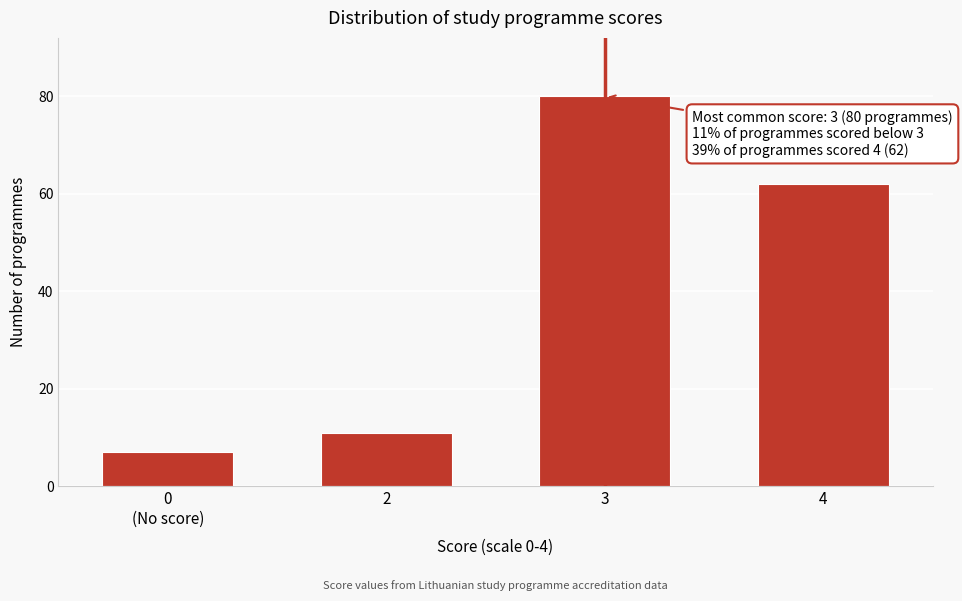

Reading left to right, what are all the values shown in this chart?

7	11	80	62